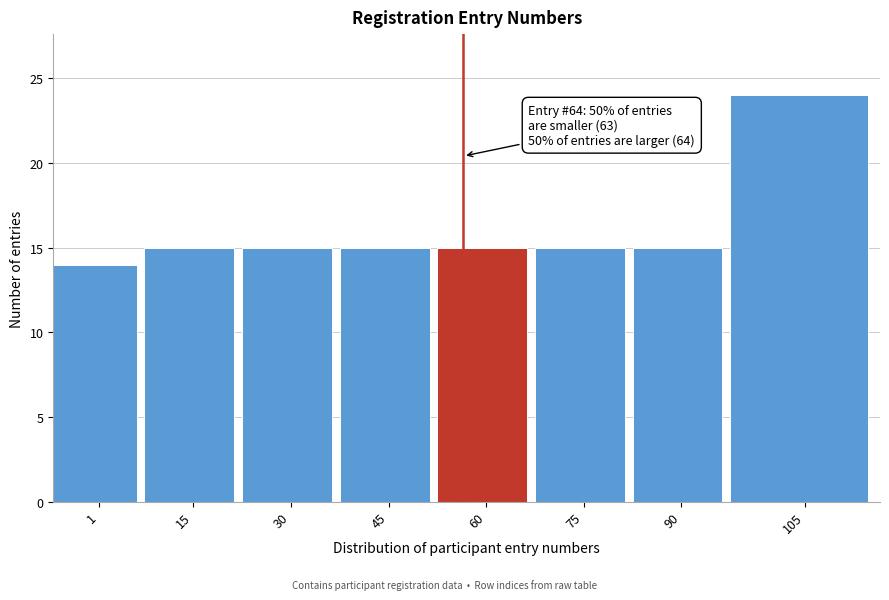

Reading left to right, transcribe all the data shown in this chart.

14	15	15	15	15	15	15	24